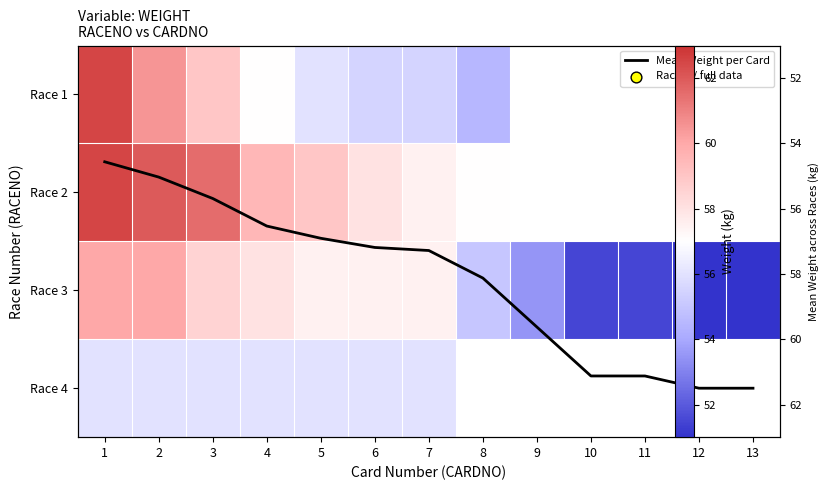

Rank the categories by Mean Weight per Card value from lowest to highest.

1, 2, 3, 4, 5, 6, 7, 8, 9, 10, 11, 12, 13